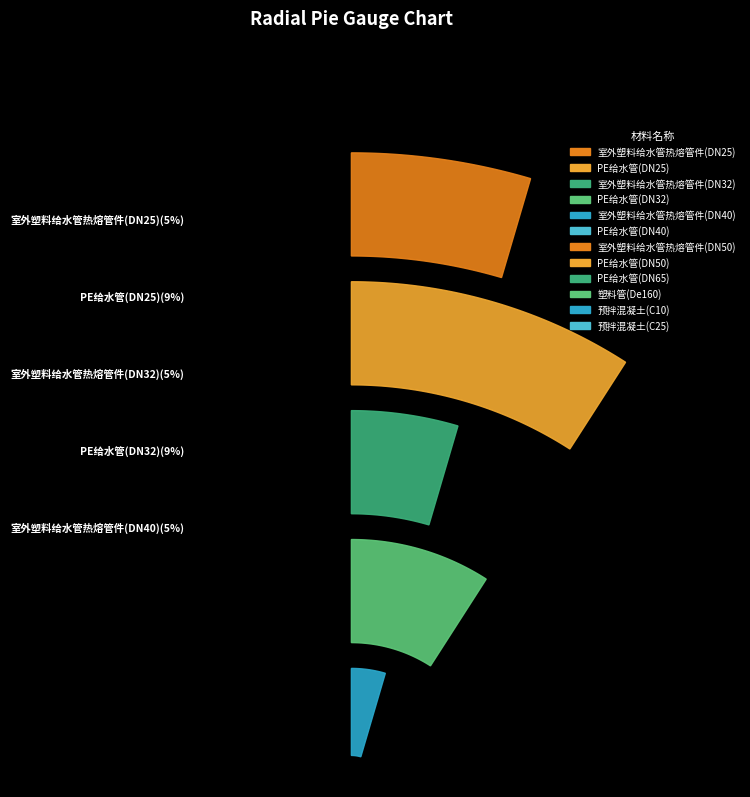

What percentage is the PE给水管(DN40) slice, to the nearest percent?

9%